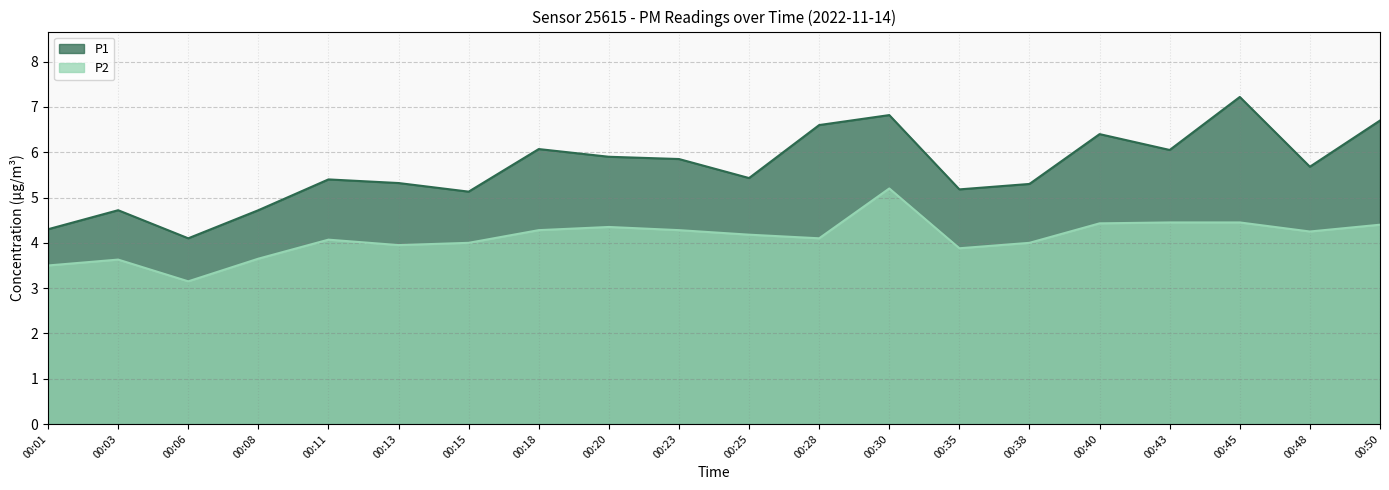

What value does the P2 series have at 00:13?

4.0